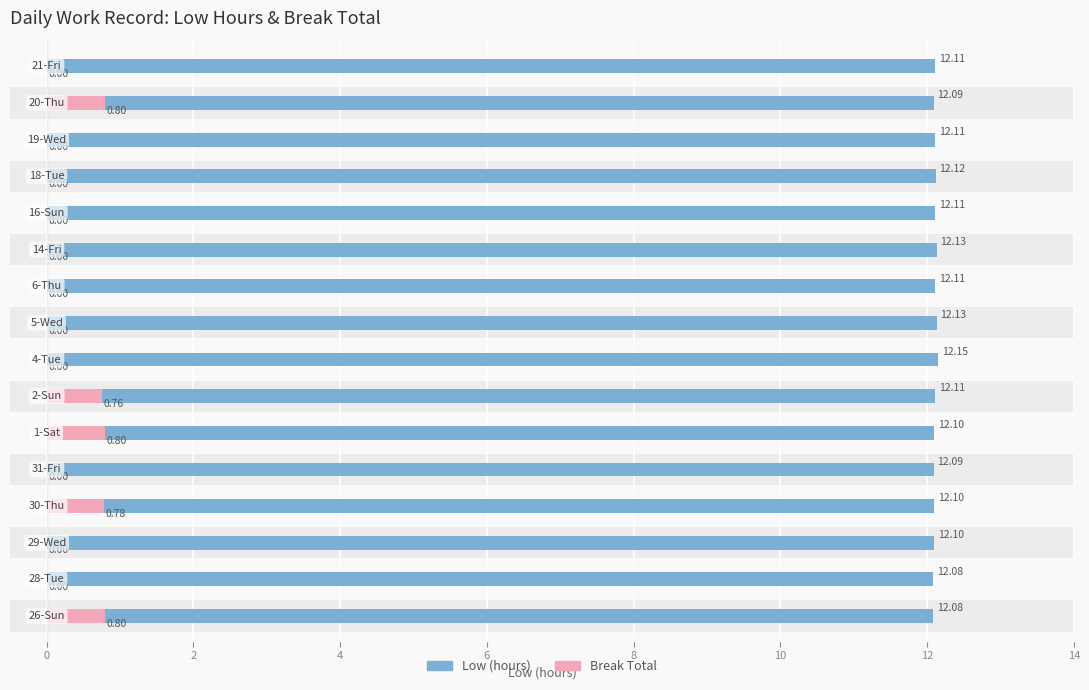

How many bars are there in total?

32